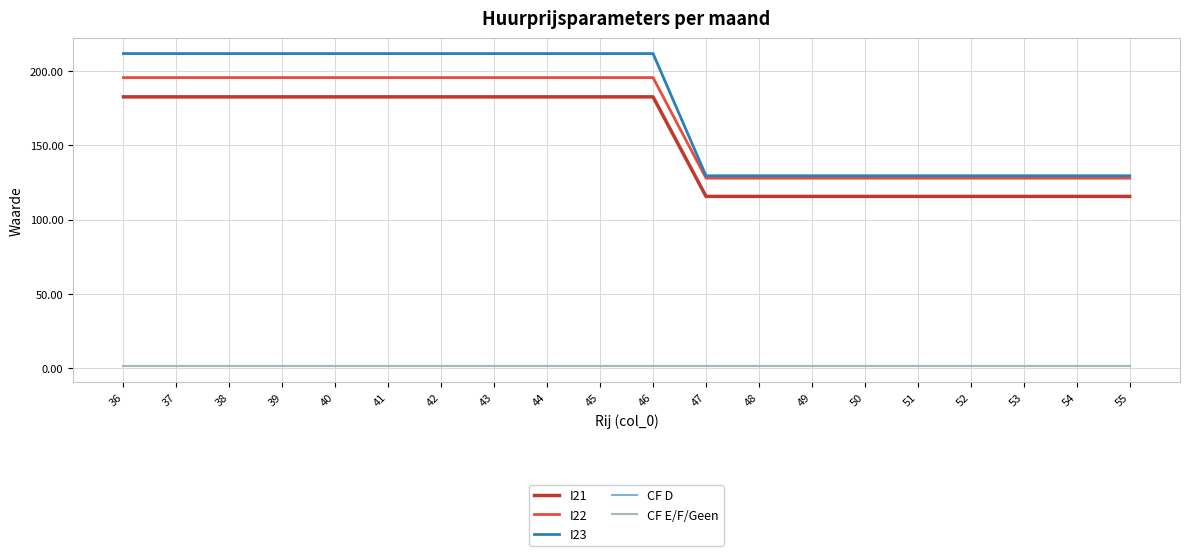

Reading right to left, list all the values displayed in this chart.

I21: 115.6	115.6	115.6	115.6	115.6	115.6	115.6	115.6	115.6	182.8	182.8	182.8	182.8	182.8	182.8	182.8	182.8	182.8	182.8	182.8
I22: 127.9	127.9	127.9	127.9	127.9	127.9	127.9	127.9	127.9	195.8	195.8	195.8	195.8	195.8	195.8	195.8	195.8	195.8	195.8	195.8
I23: 129.5	129.5	129.5	129.5	129.5	129.5	129.5	129.5	129.5	212.0	212.0	212.0	212.0	212.0	212.0	212.0	212.0	212.0	212.0	212.0
CF D: 1.0	1.0	1.0	1.0	1.0	1.0	1.0	1.0	1.0	1.0	1.0	1.0	1.0	1.0	1.0	1.0	1.0	1.0	1.0	1.0
CF E/F/Geen: 0.9	0.9	0.9	0.9	0.9	0.9	0.9	0.9	0.9	0.9	0.9	0.9	0.9	0.9	0.9	0.9	0.9	0.9	0.9	0.9